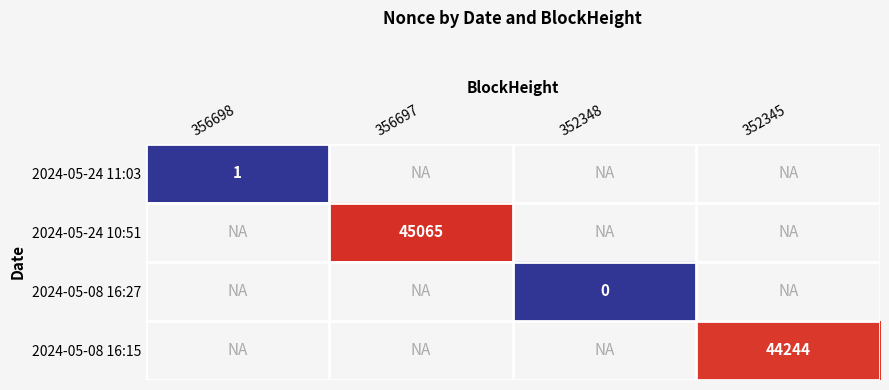

What is the greatest value displayed?

45065.0